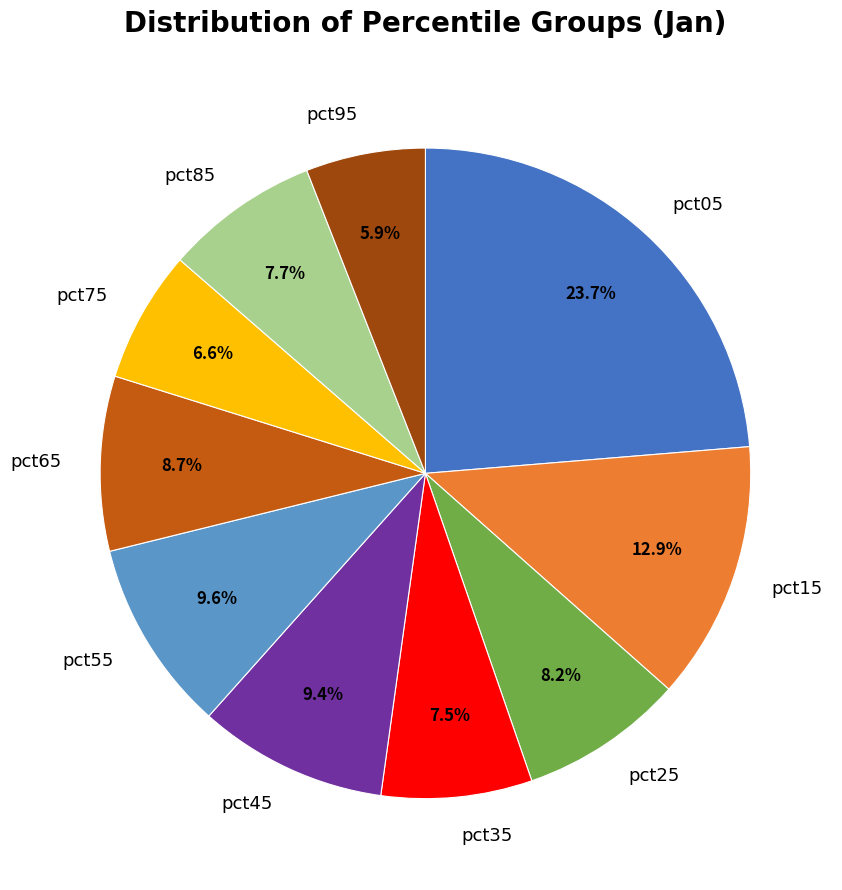

True or false: pct45 accounts for 9% of the total.

True